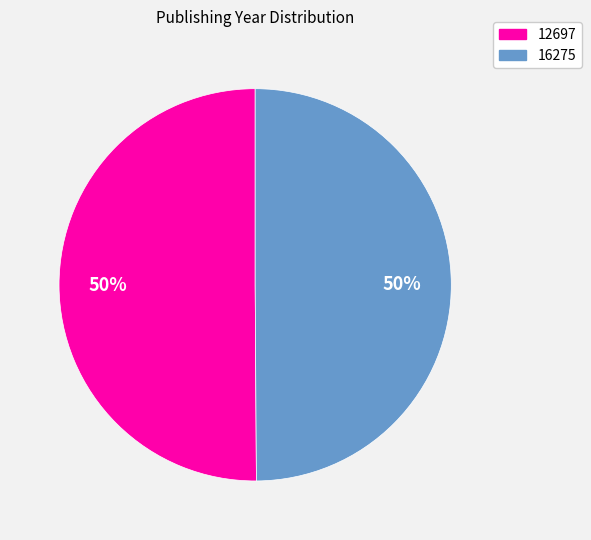

To the nearest percent, what is the average slice percentage?

50%